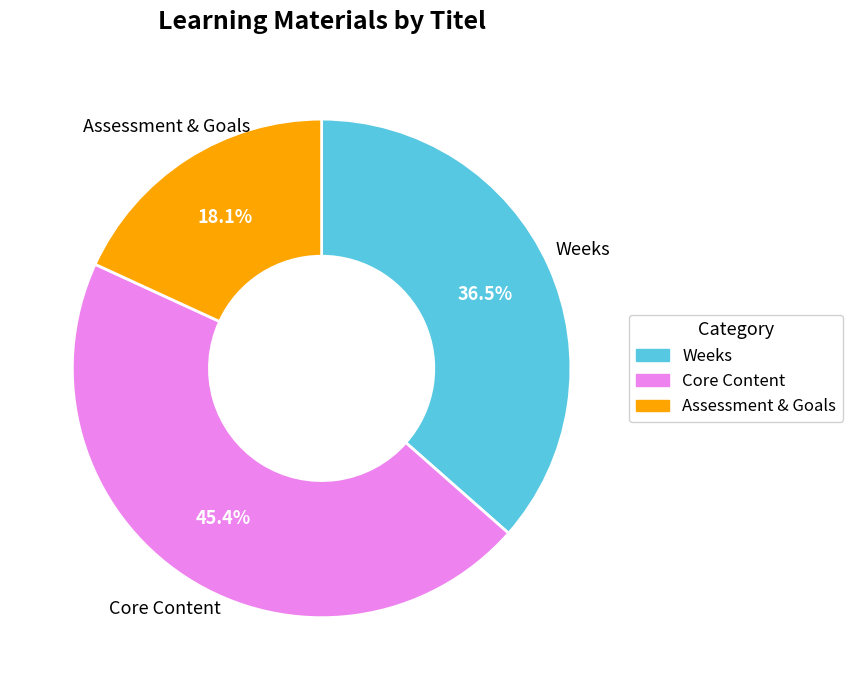

Is there any slice that represents more than half of the pie?

No